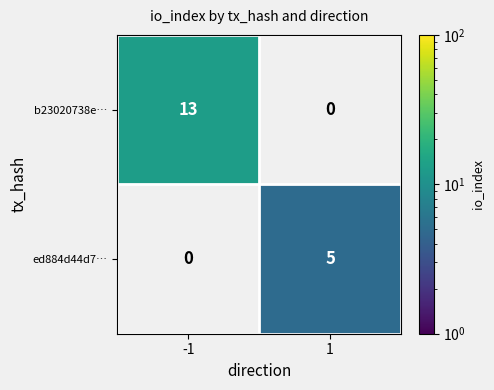

The value of ed884d44d7… at 1 is 5. True or false?

True